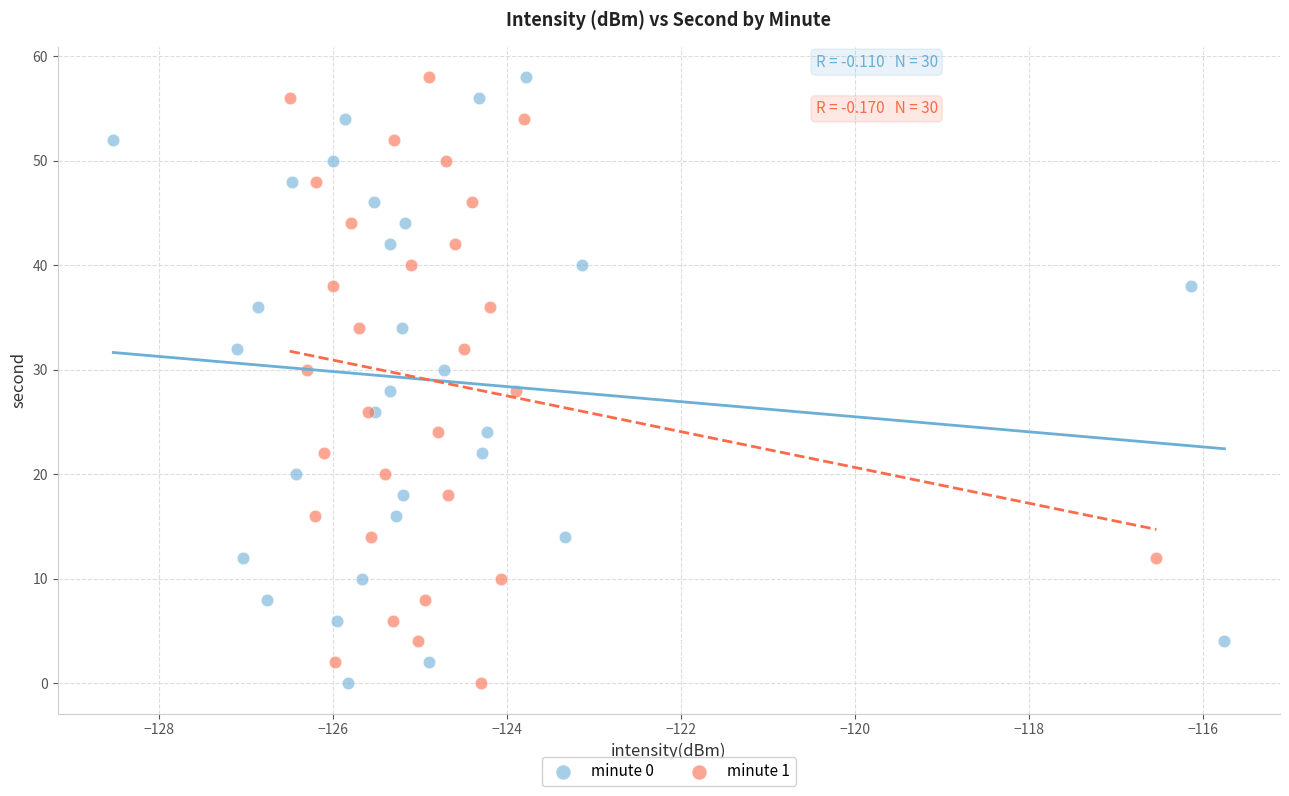

What are all the series names shown in the legend?

minute 0, minute 1